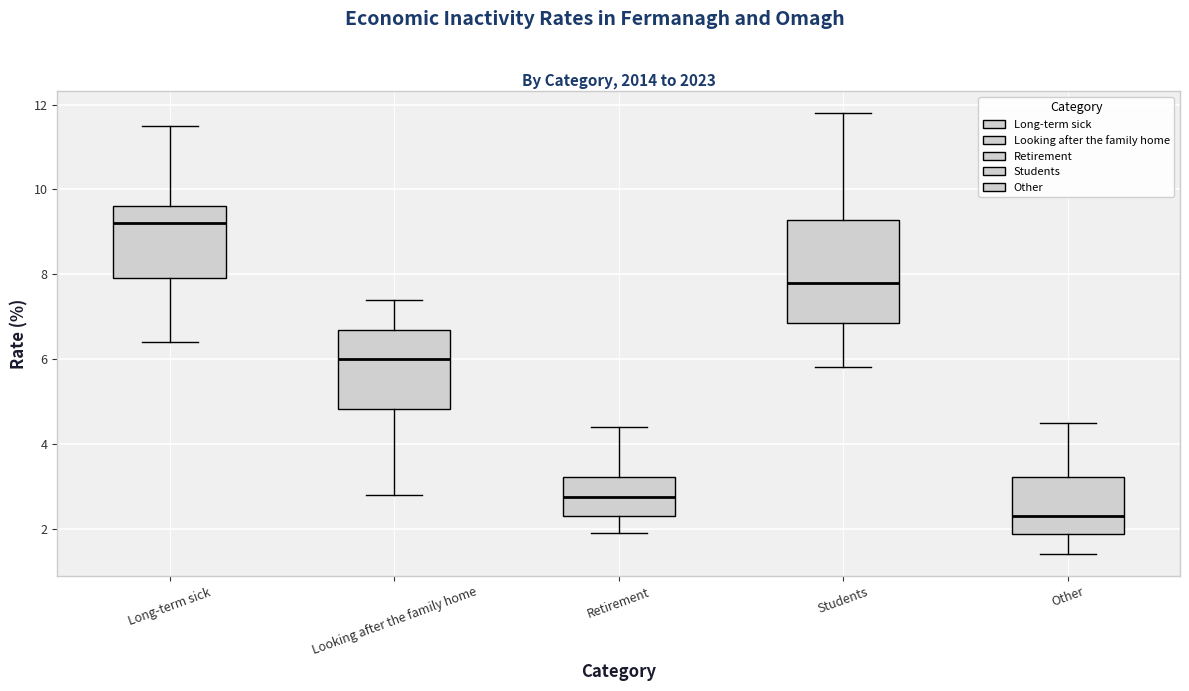

Which box has the highest median line?

Long-term sick